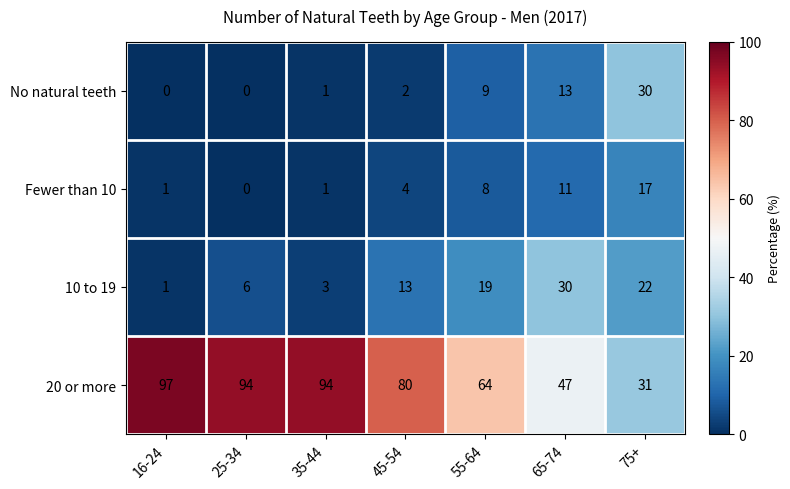

The 10 to 19 series shows 12 at 75+. True or false?

False